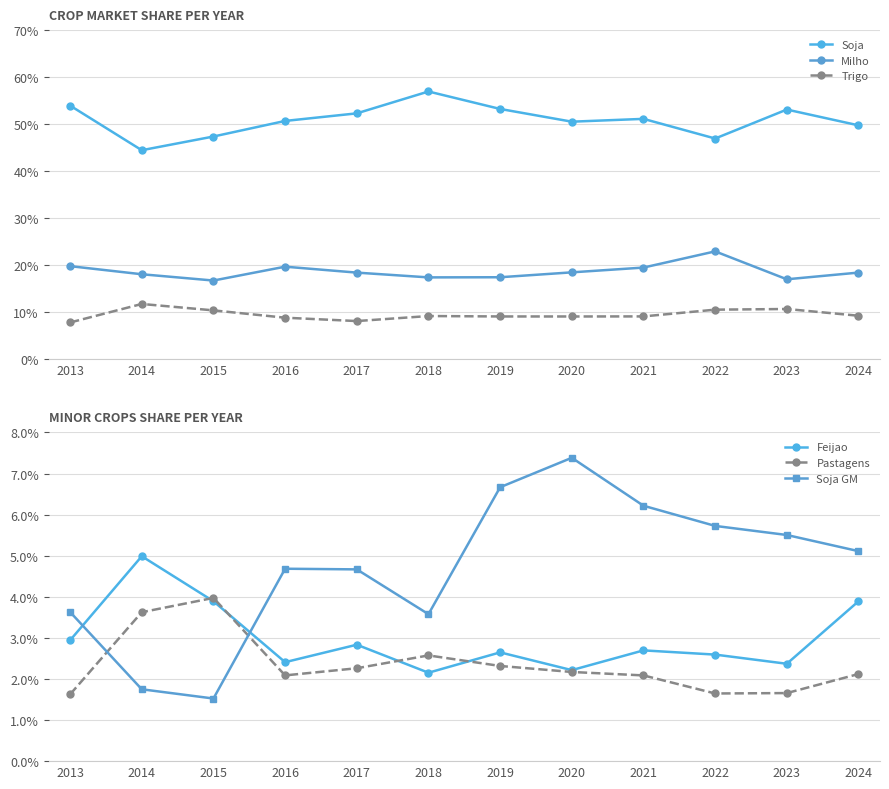

How many Soja GM values are between 0 and 1?

12